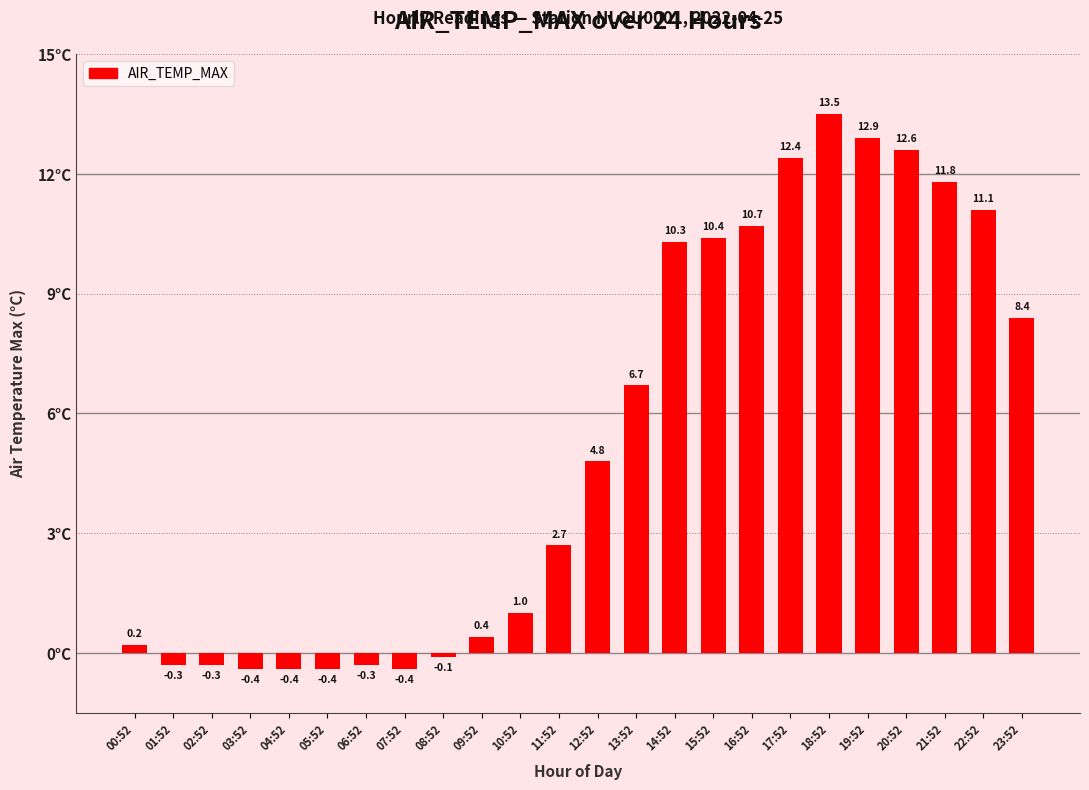

How many positive values are there?

16